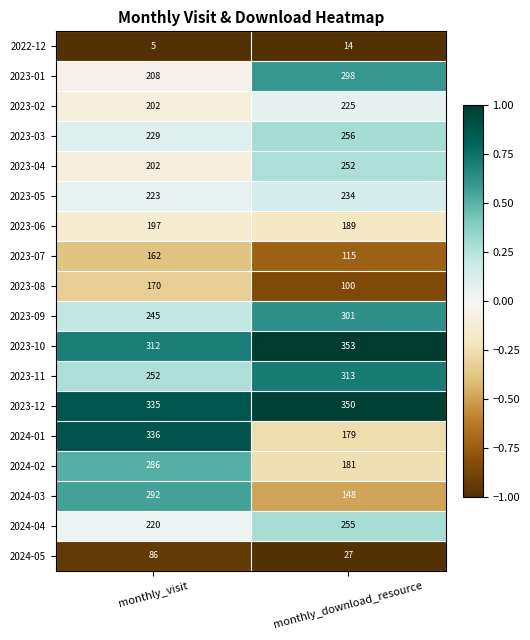

Is it true that 2023-05 equals 234 at monthly_download_resource?

True